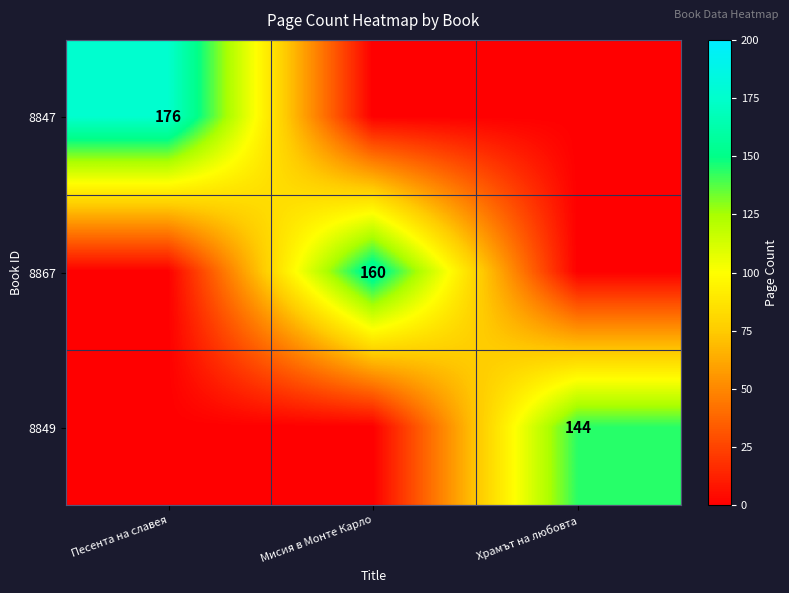

At how many categories does at least one series exceed 123?

3